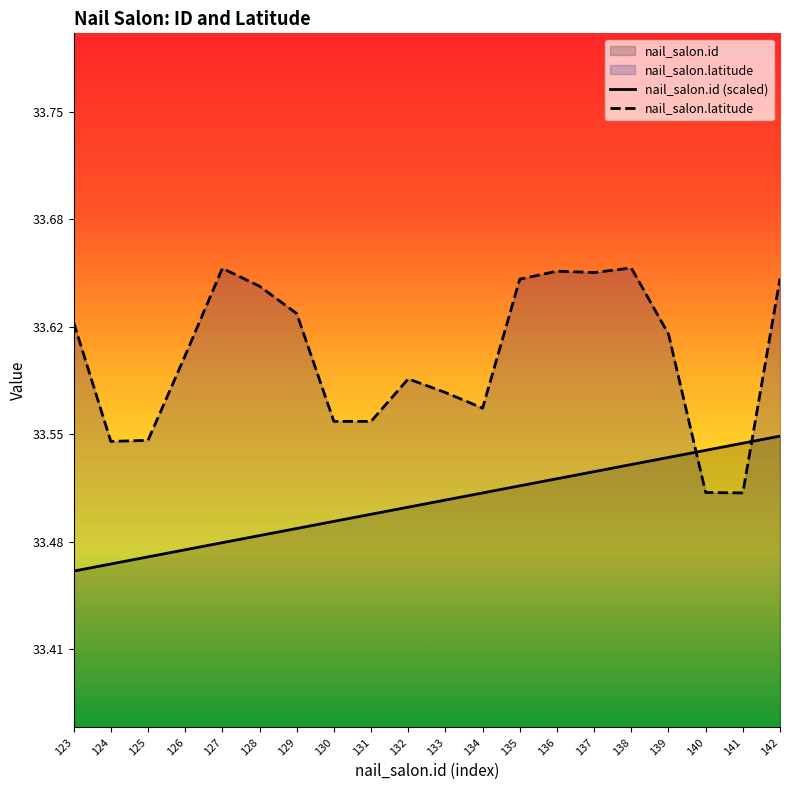

Which series has the widest spread of values?

nail_salon.latitude